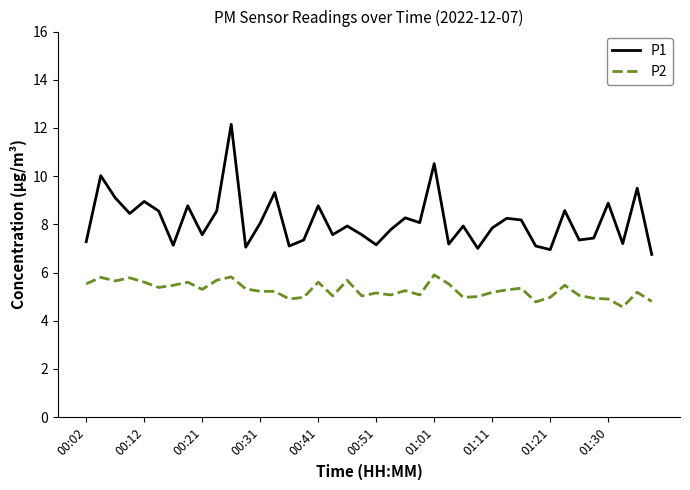

List the series in order of their peak value, highest first.

P1, P2